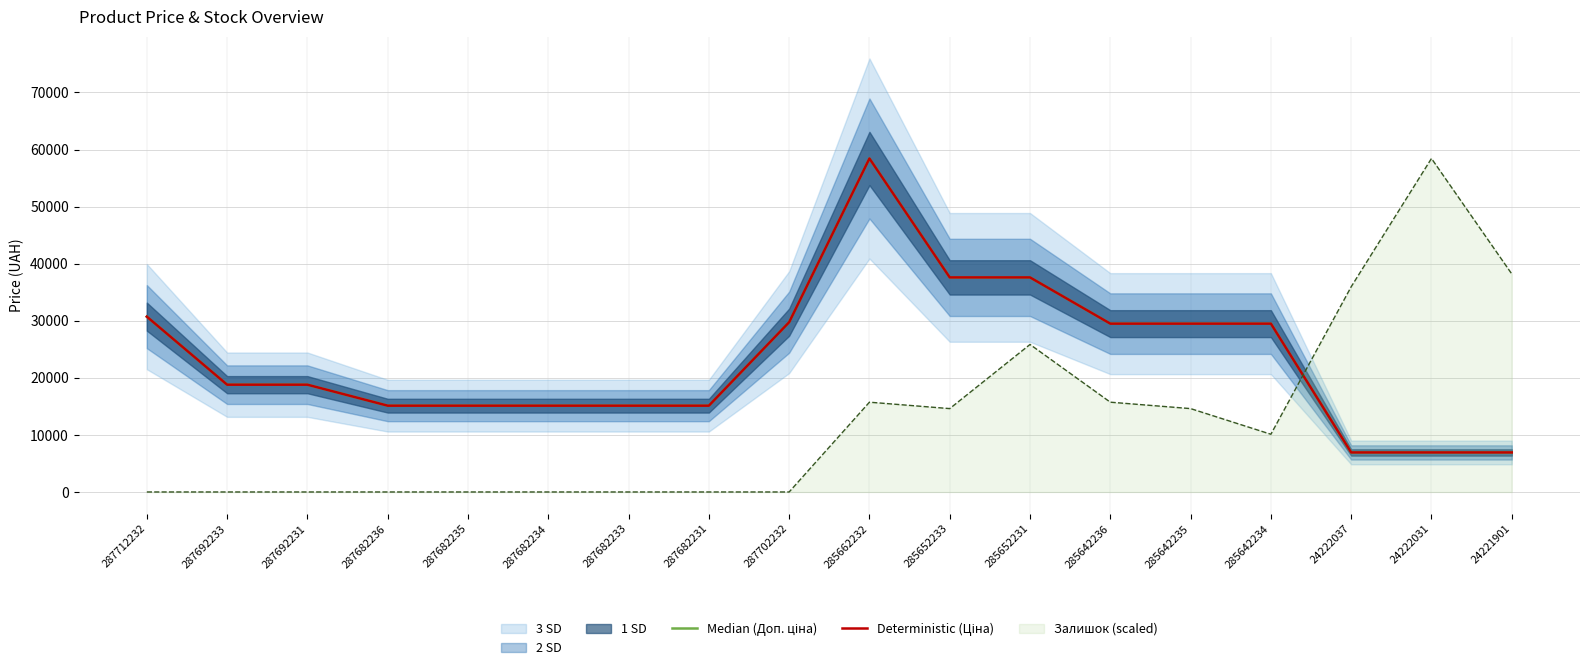

Count the number of categories in the chart.

18